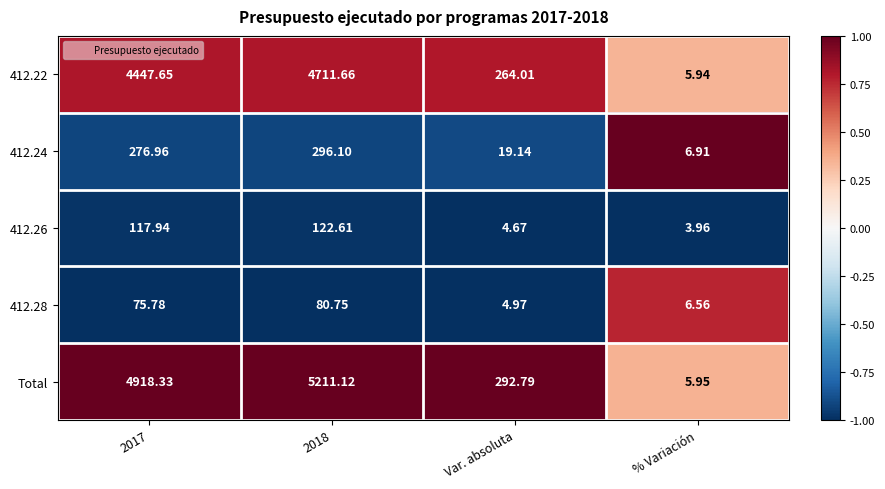

At which label does Total reach its minimum?

% Variación